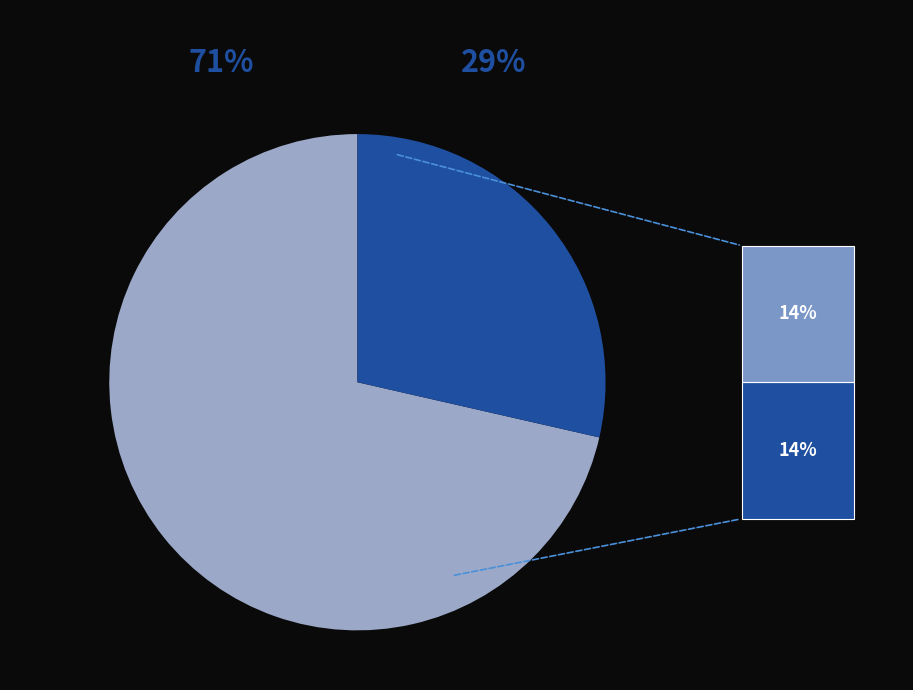

Is there a majority slice in this chart?

Yes